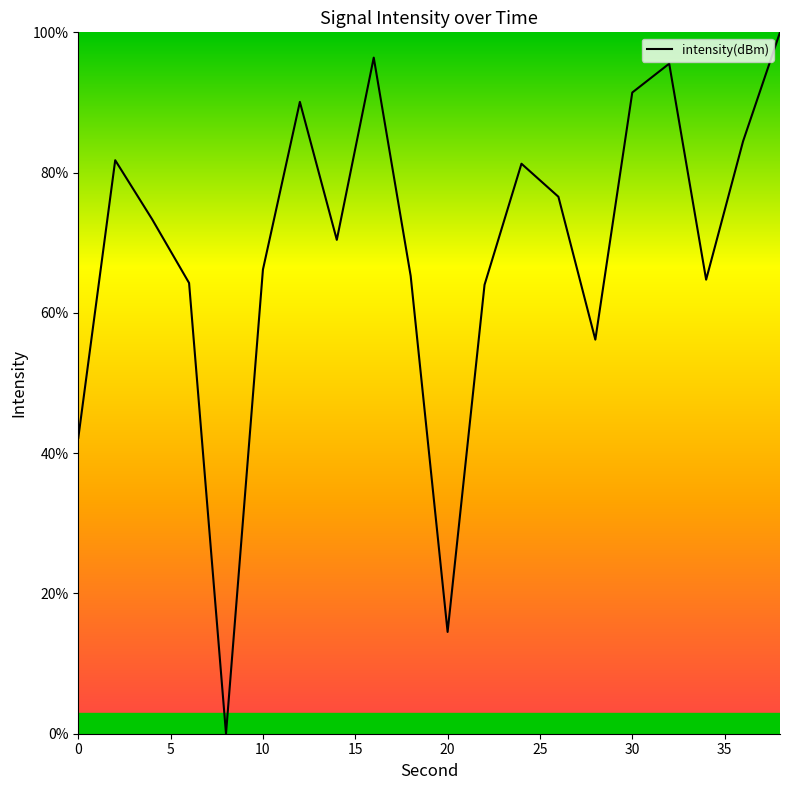

What is the maximum value shown in the chart?

100.0